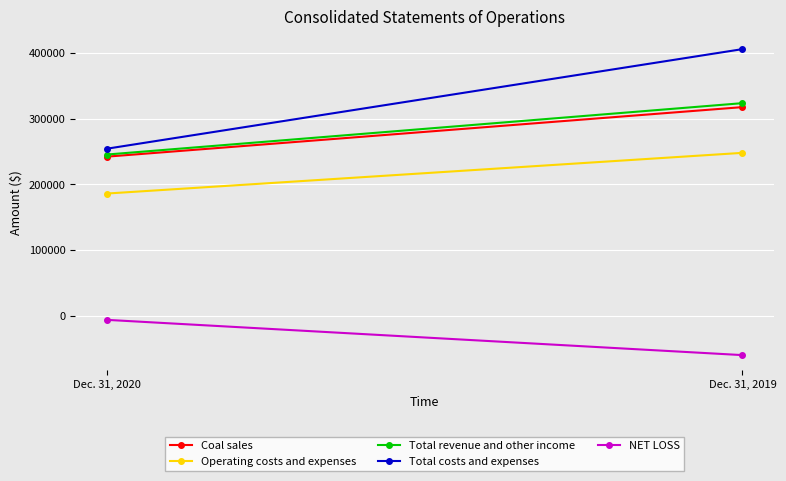

What is the value of the Operating costs and expenses point at the 1st from the left?

185957